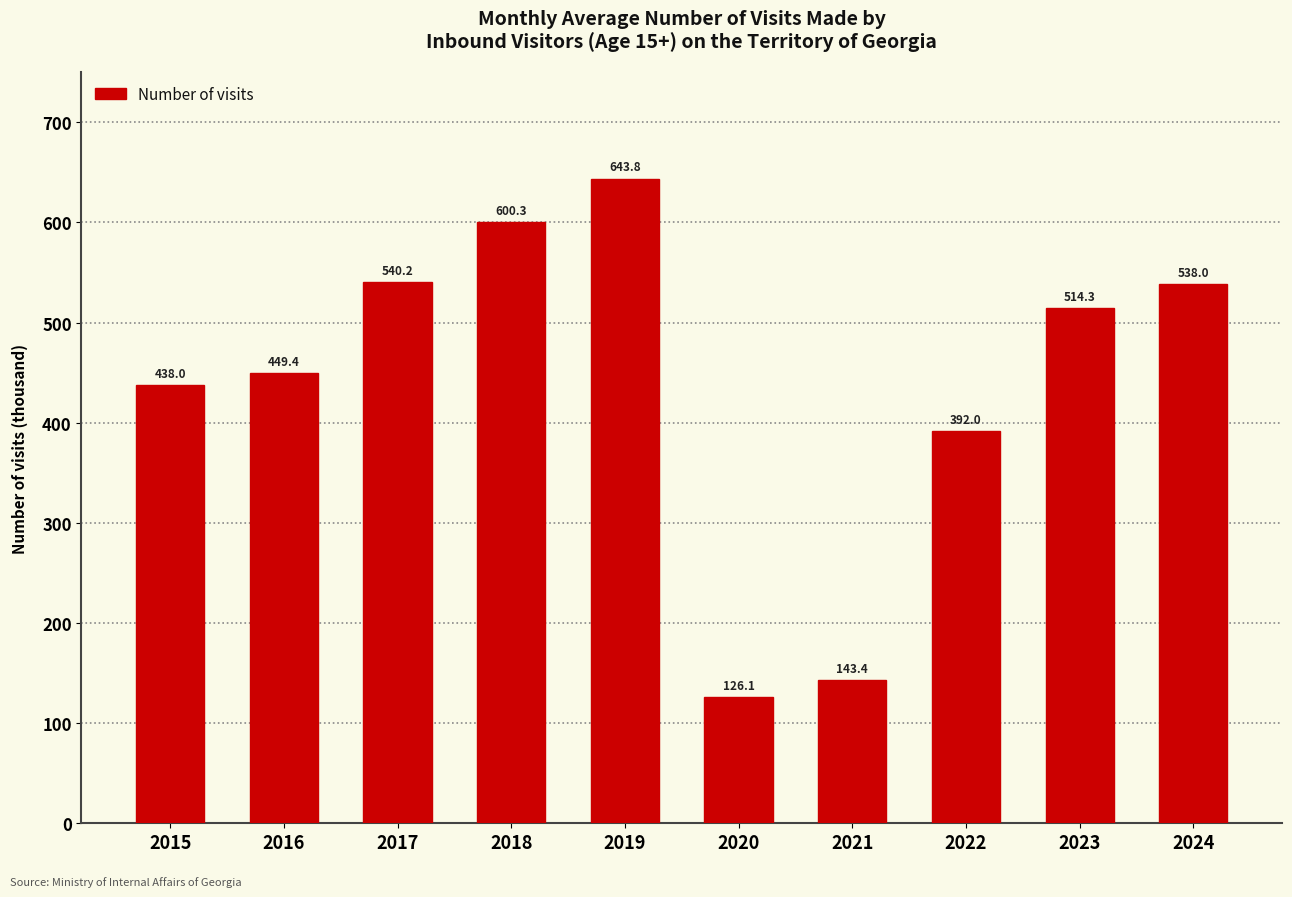

Are the bars grouped side by side (vs. stacked)?

No